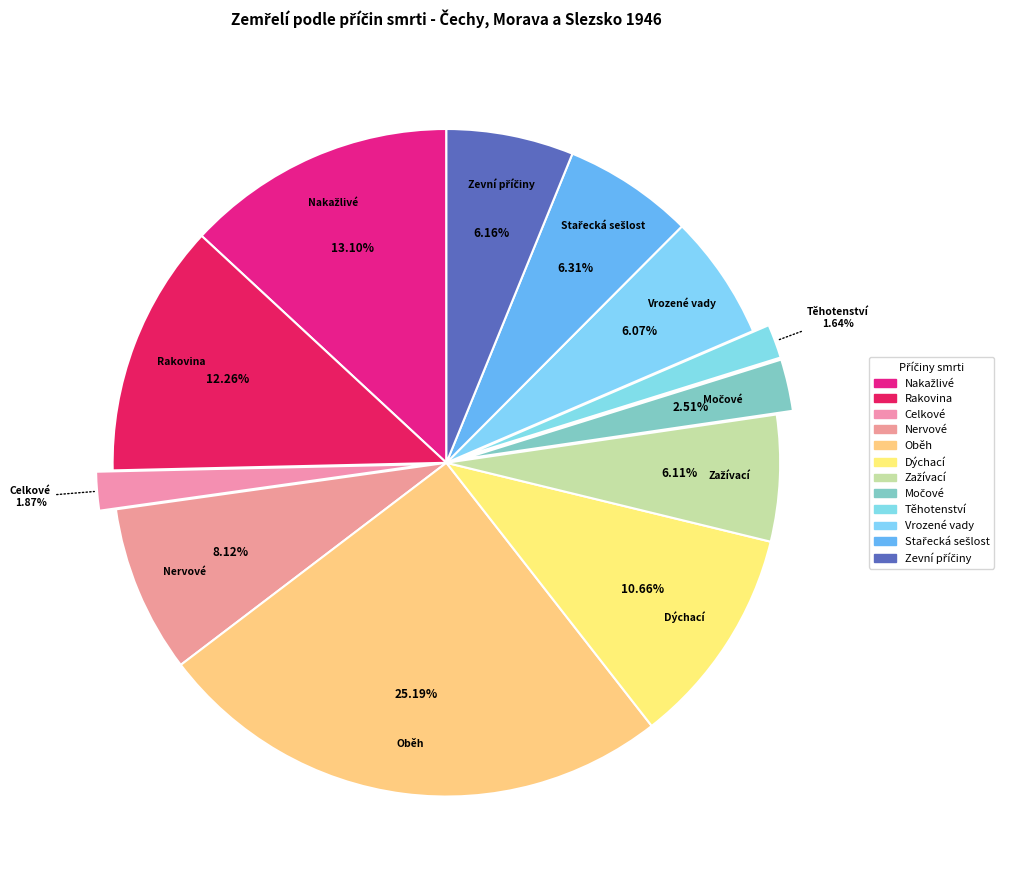

What is the largest slice in the pie chart?

Oběh